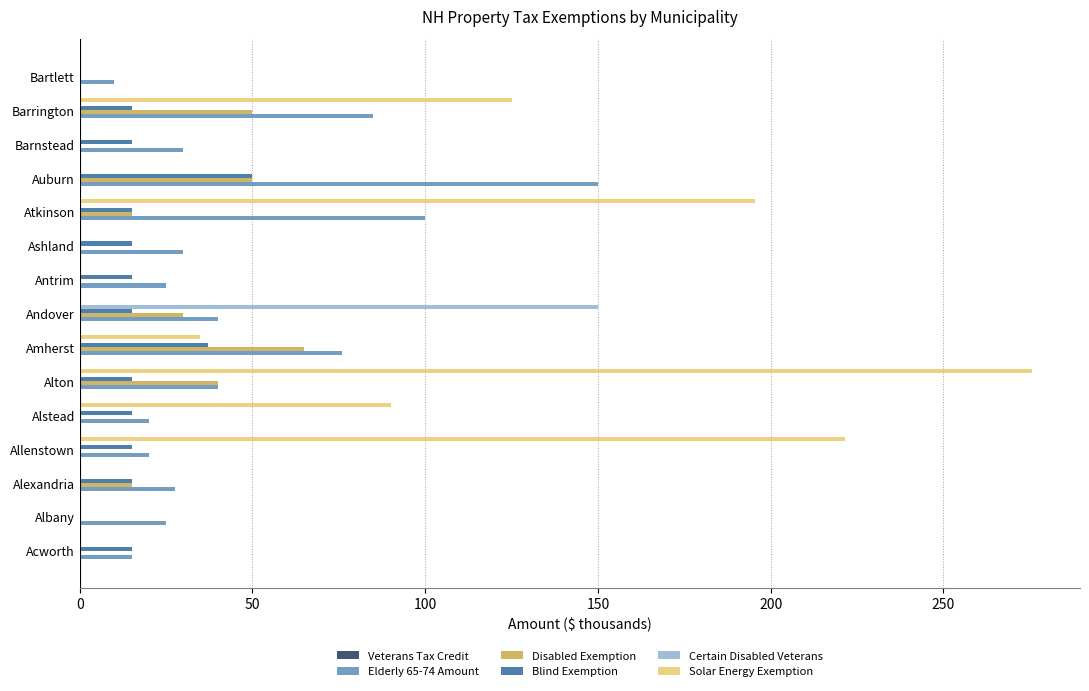

The value of Certain Disabled Veterans at Ashland is 0.0. True or false?

True